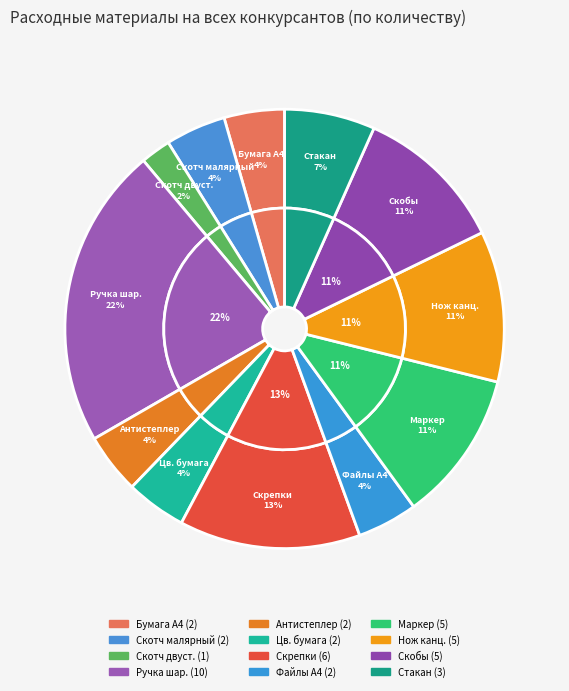

To the nearest percent, what is the combined percentage of Нож канцелярский and Цветная бумага для записей?

16%